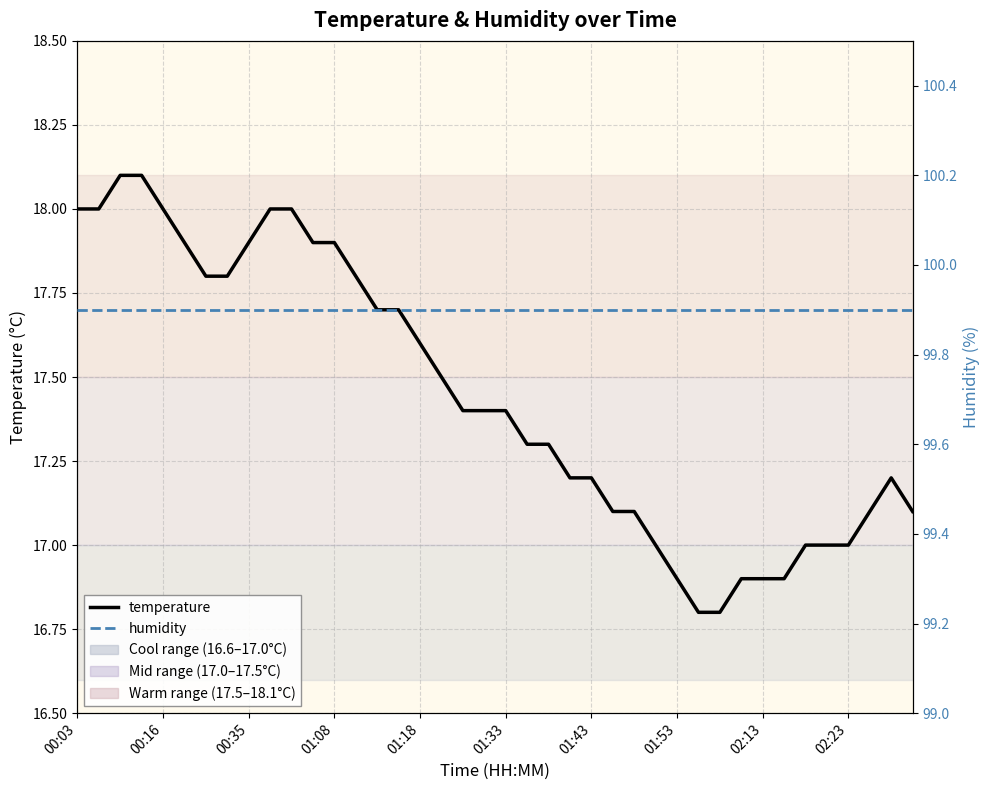

True or false: temperature and humidity cross at least once.

False